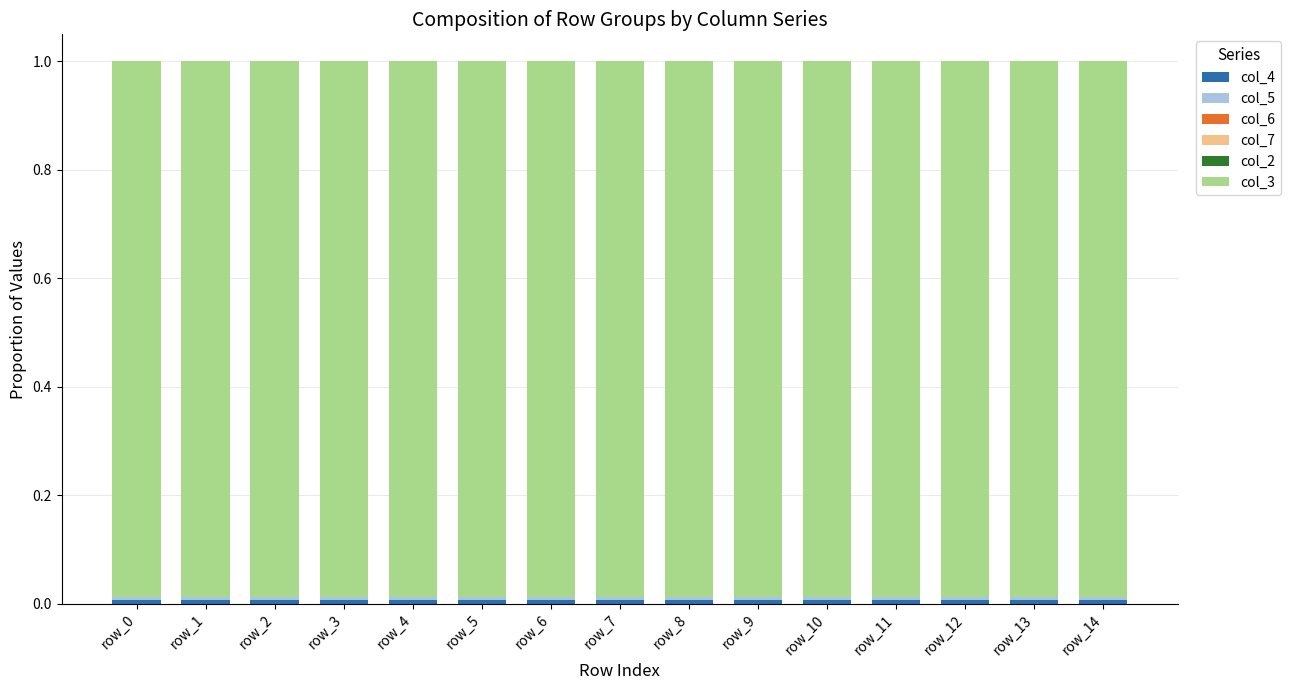

How many series are shown in this chart?

6